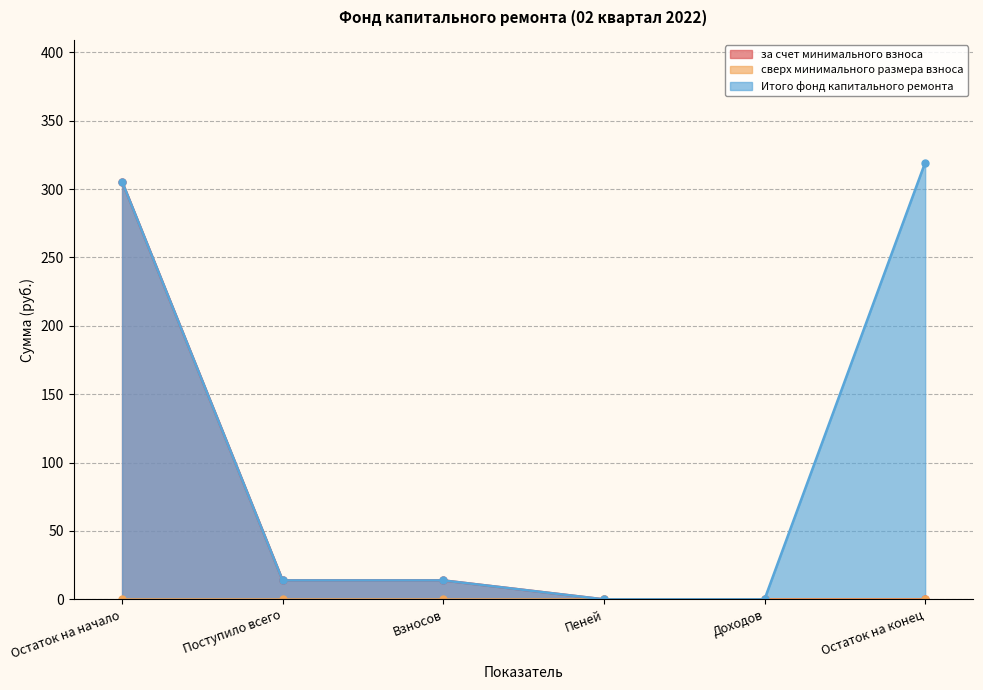

What is the average value of the за счет минимального взноса series?

55.5